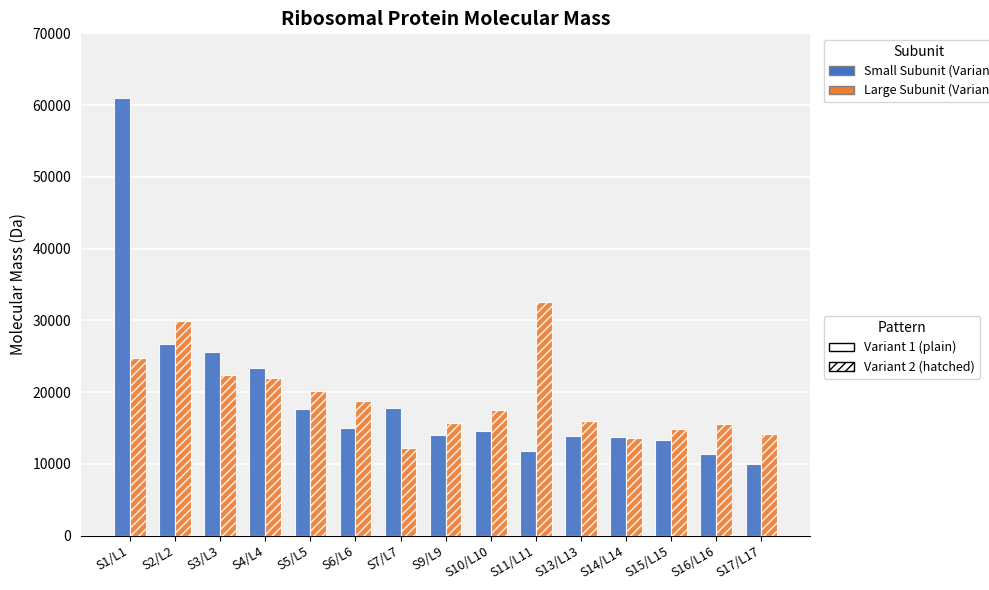

Are the bars horizontal?

No